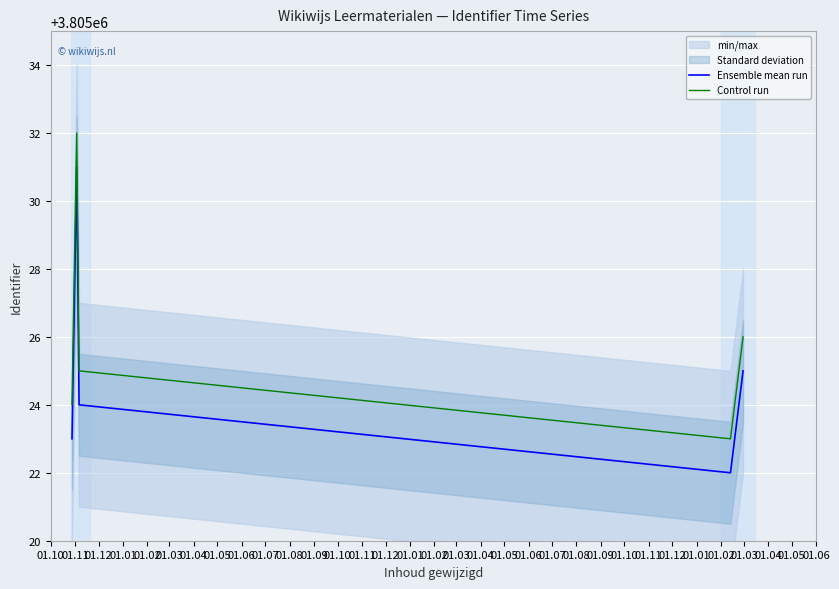

What is the maximum value for Control run?

3805032